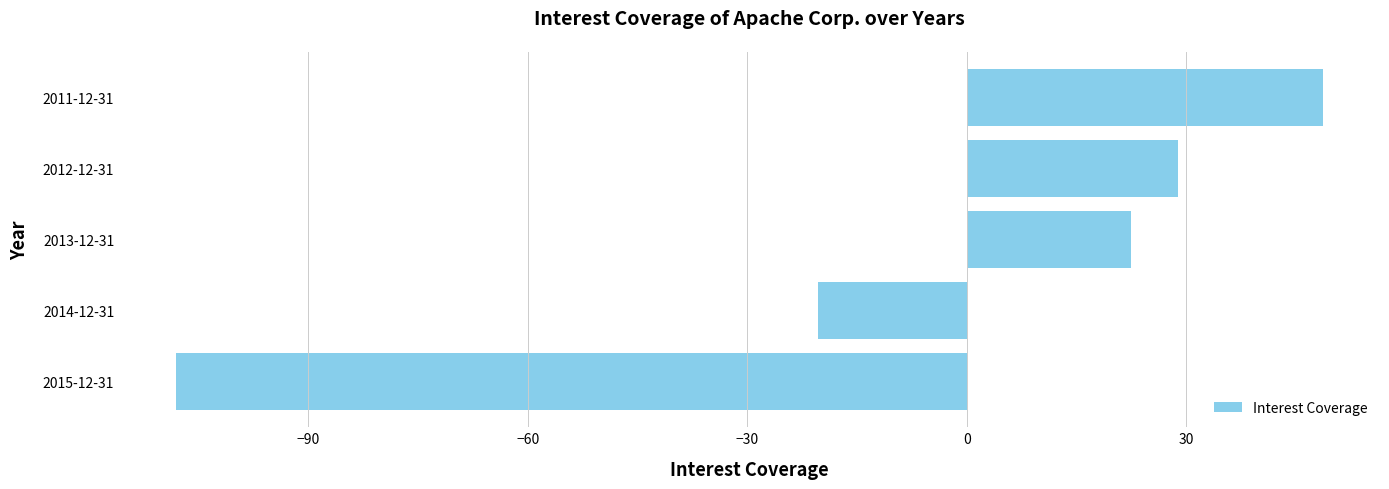

What is the sum of all values?

-28.5